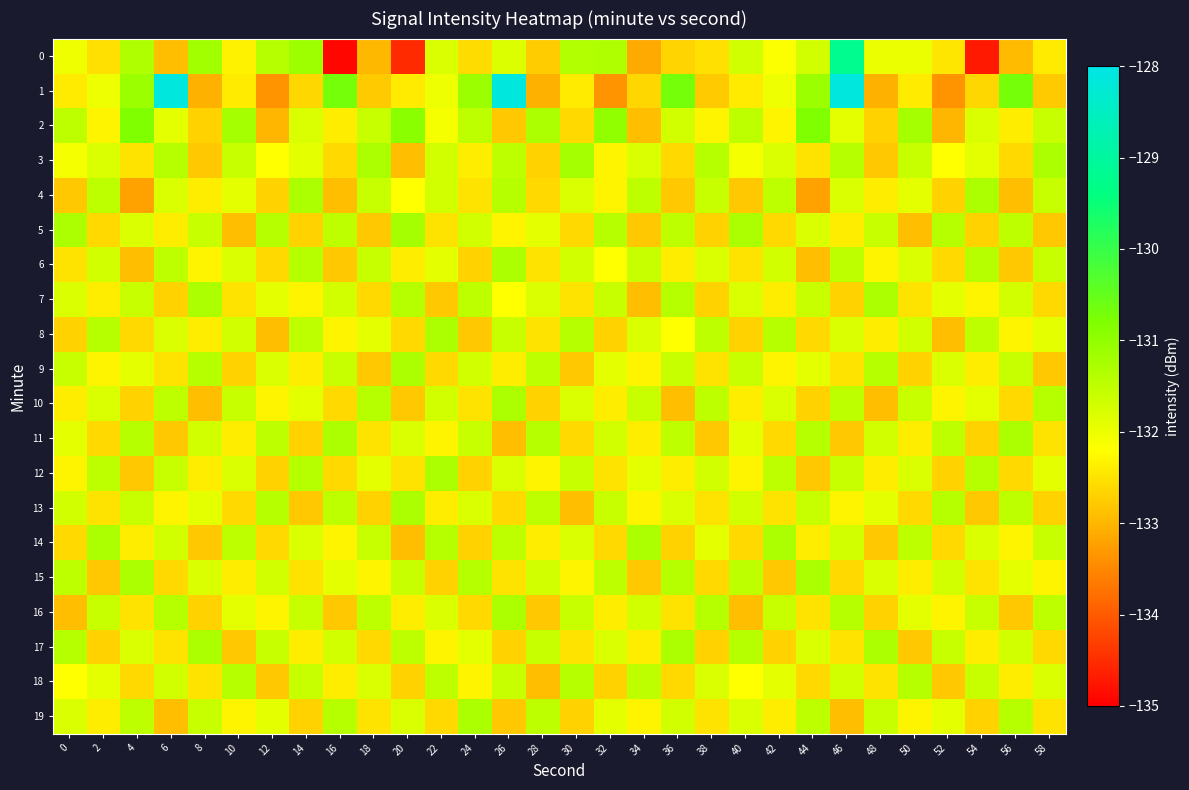

How many data points does each series have?

30